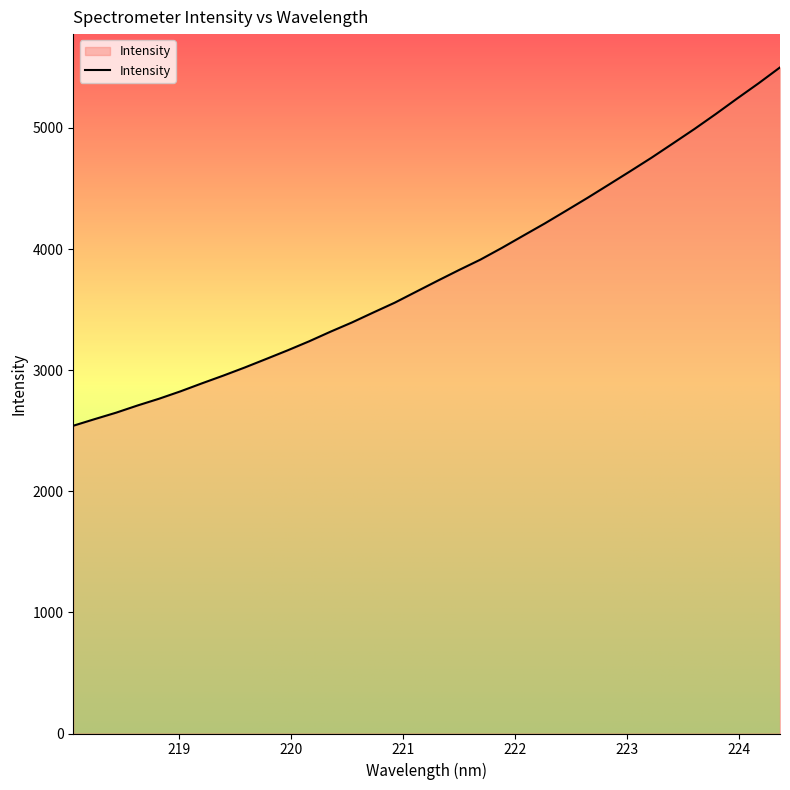

How many lines are shown in the chart?

1